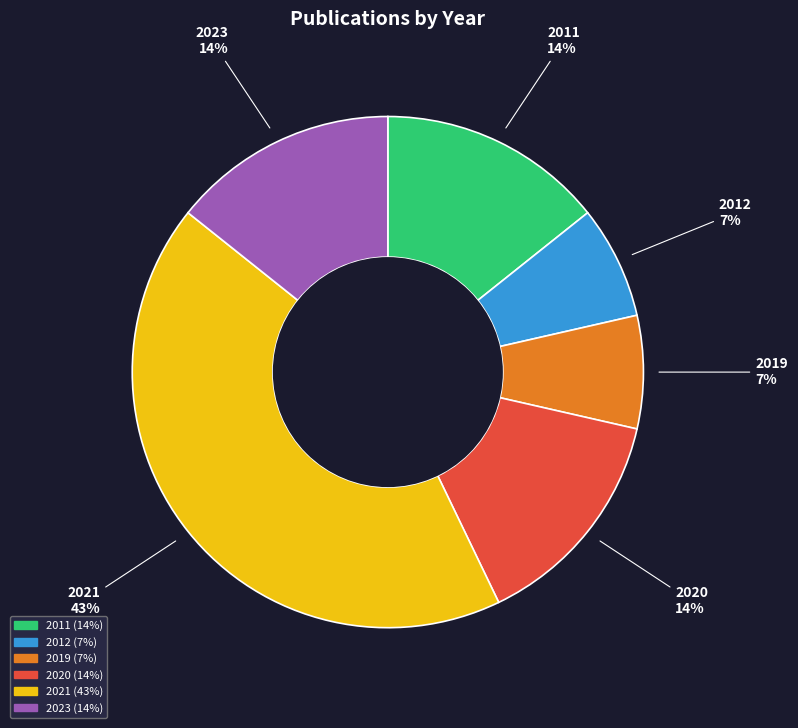

What is the largest slice in the pie chart?

2021